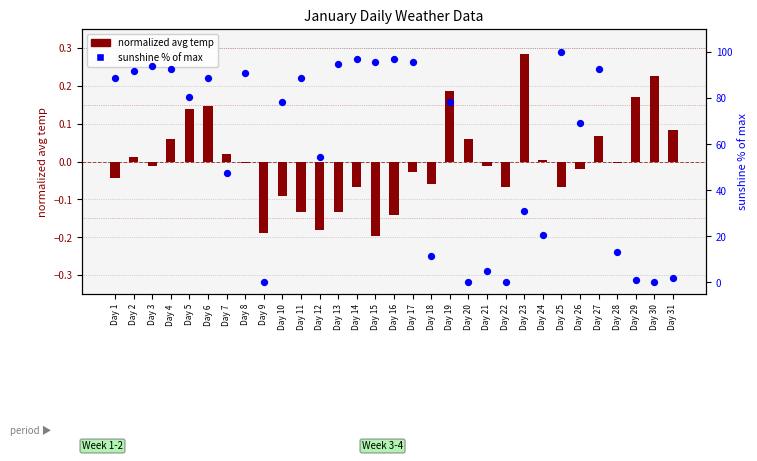

Which series has the largest total across all categories?

sunshine % of max